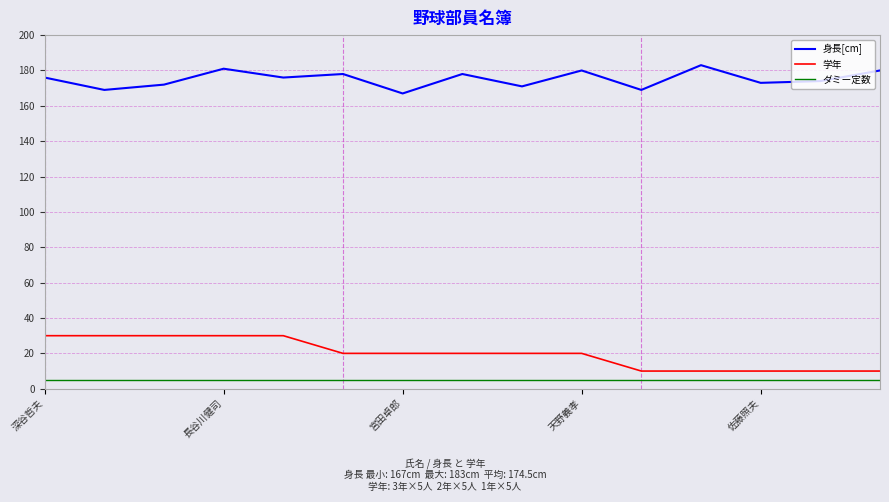

Which series has the largest total across all categories?

身長[cm]